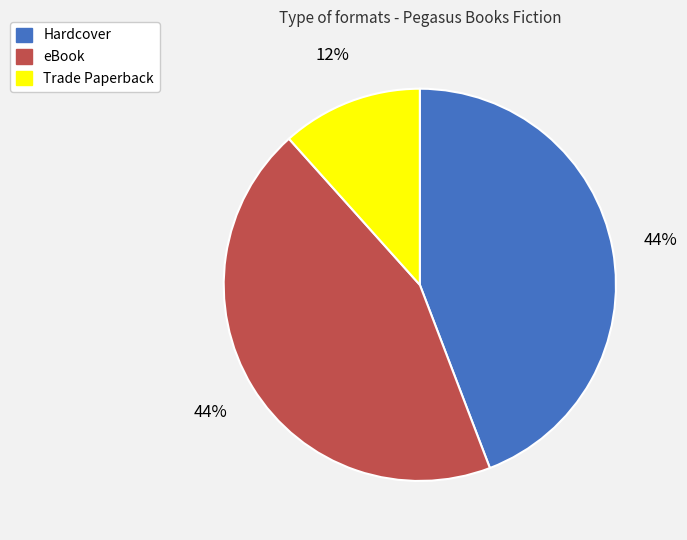

Which category has the smallest portion of the pie?

Trade Paperback